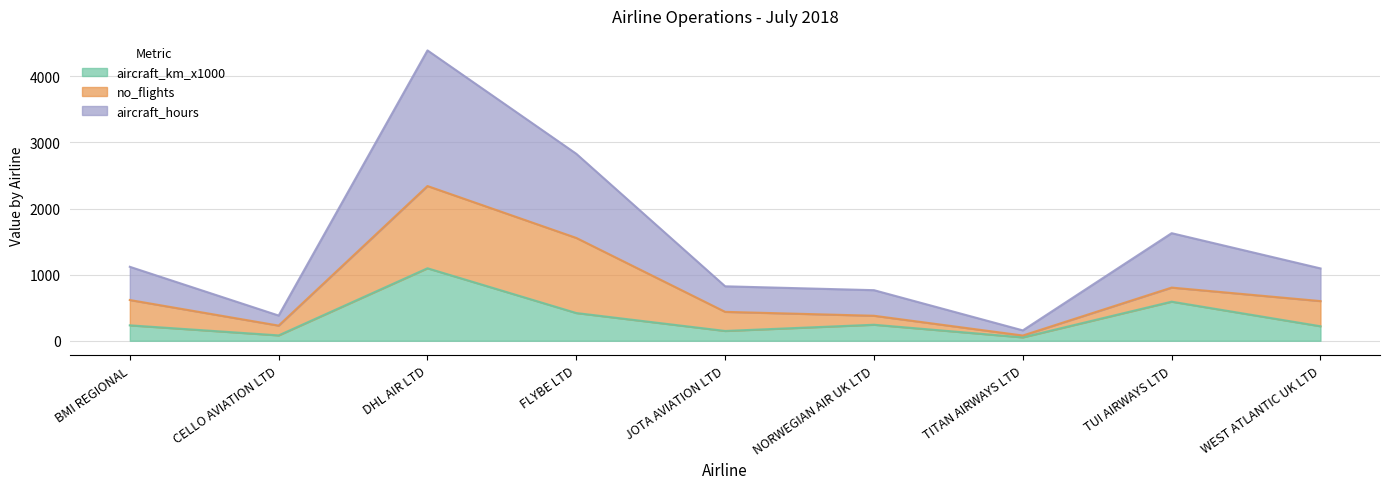

The aircraft_hours series shows 1094.6 at TUI AIRWAYS LTD. True or false?

False